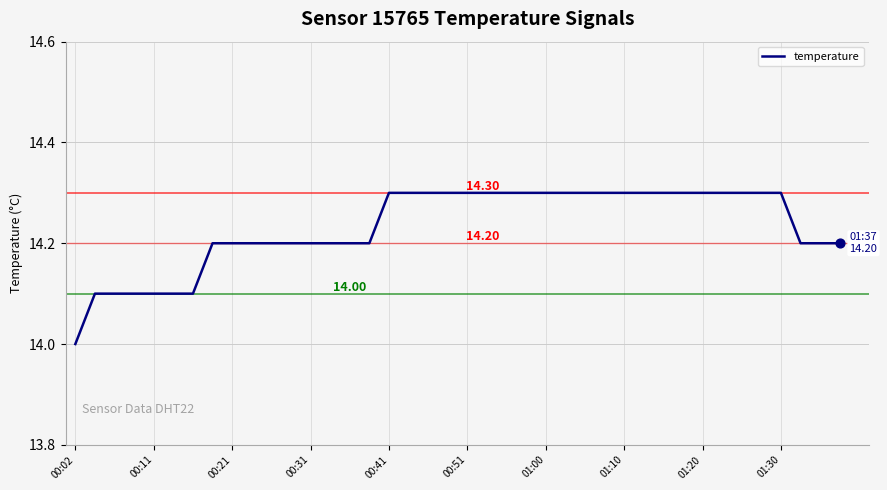

What is the difference between the maximum and minimum values?

0.3